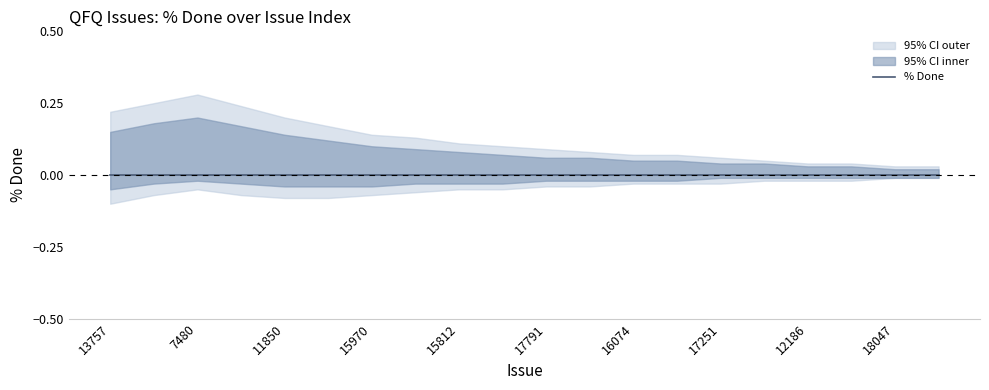

Is the value of ci_outer_lower at 7480 greater than the value of ci_lower at 15795?

No